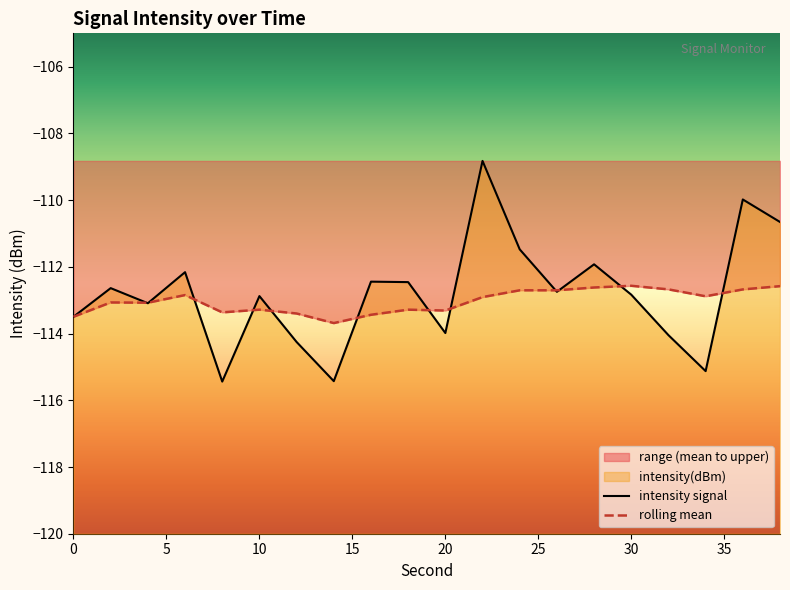

How many intersections are there between rolling_mean and intensity(dBm)?

12